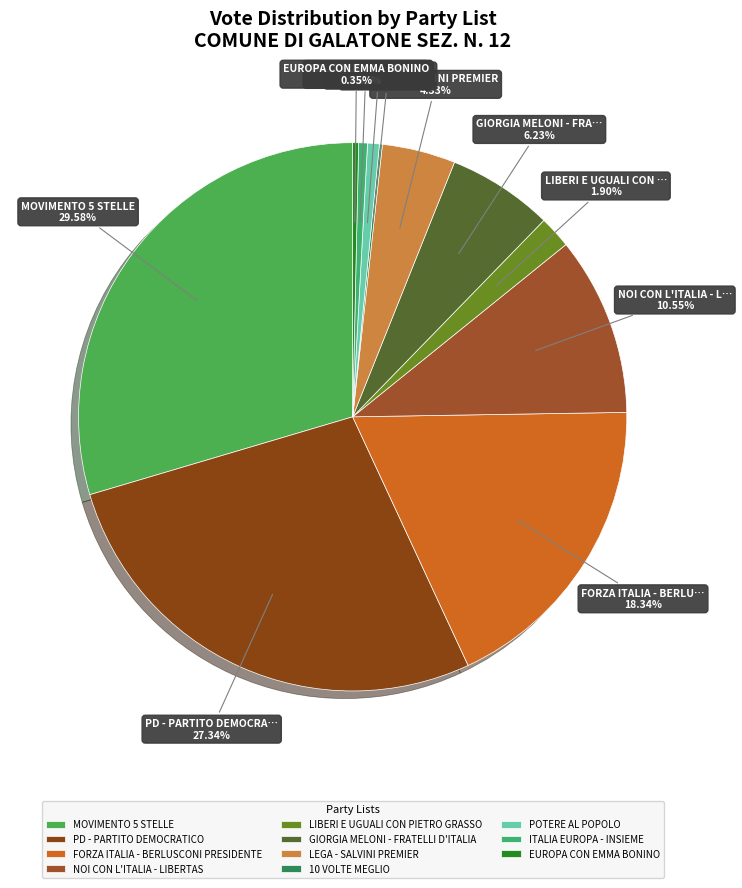

To the nearest percent, what is the combined percentage of POTERE AL POPOLO and NOI CON L'ITALIA - LIBERTAS?

11%